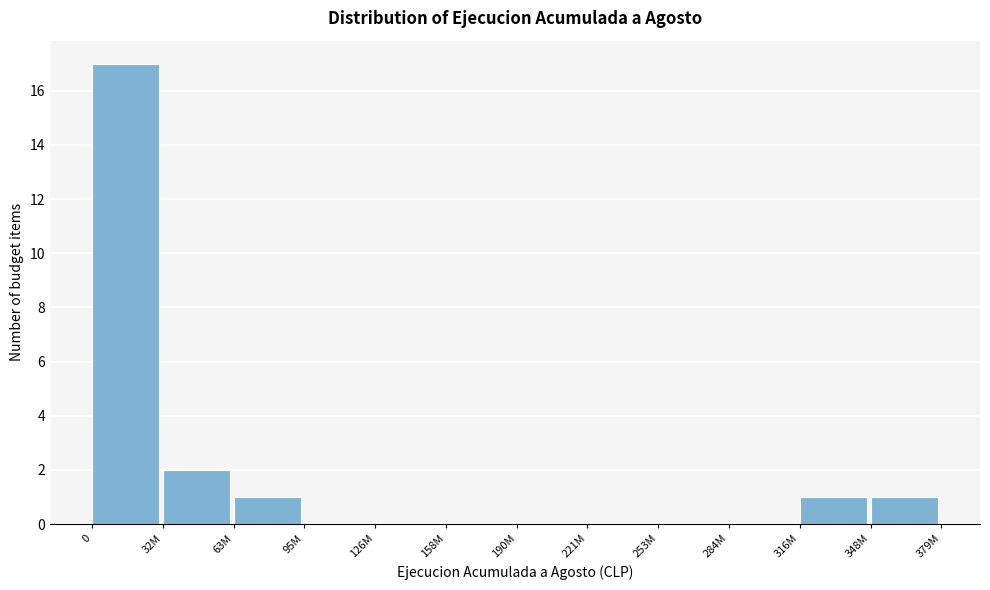

Reading left to right, what are all the values shown in this chart?

0=17	32M=2	63M=1	95M=0	126M=0	158M=0	190M=0	221M=0	253M=0	284M=0	316M=1	348M=1